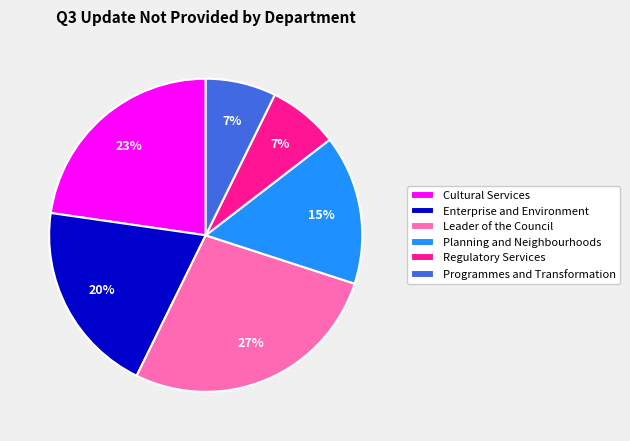

Count the number of slices in the pie.

6